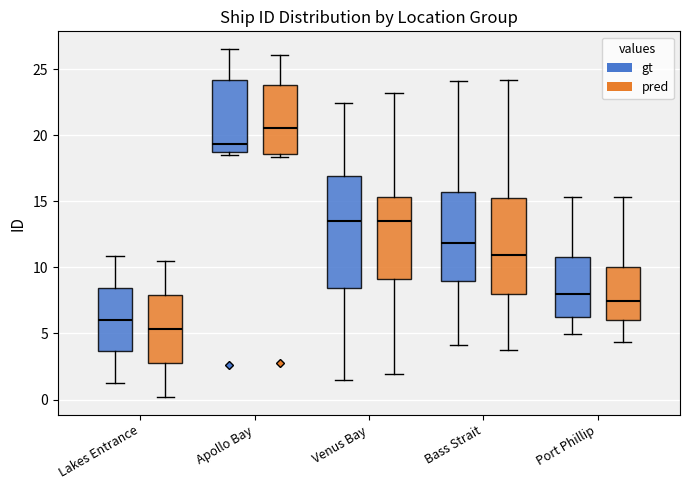

Which box is the tallest, from its lower edge to its upper edge?

Venus Bay (gt)